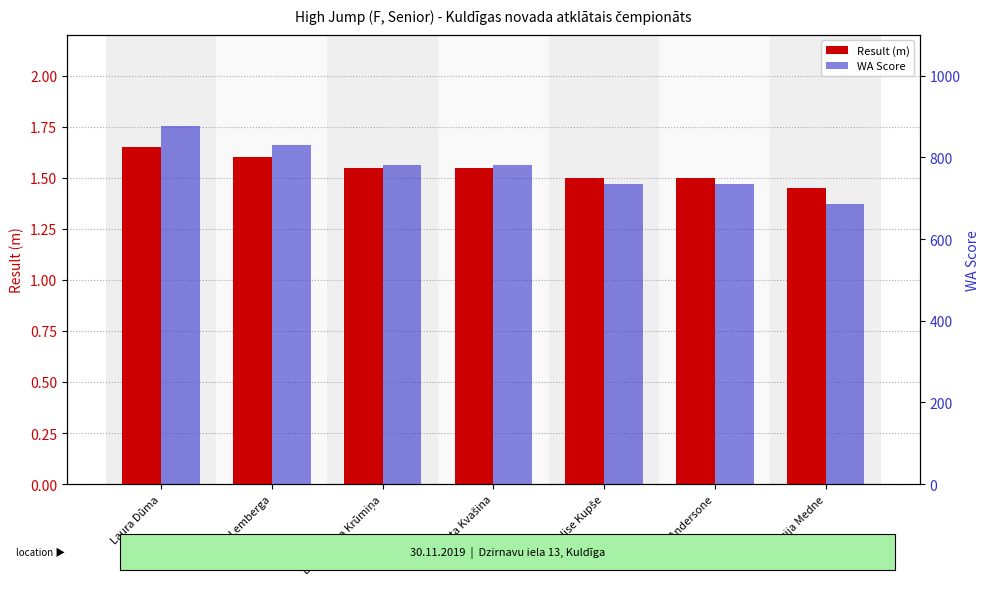

What position from the right is Marta Kvašina?

4